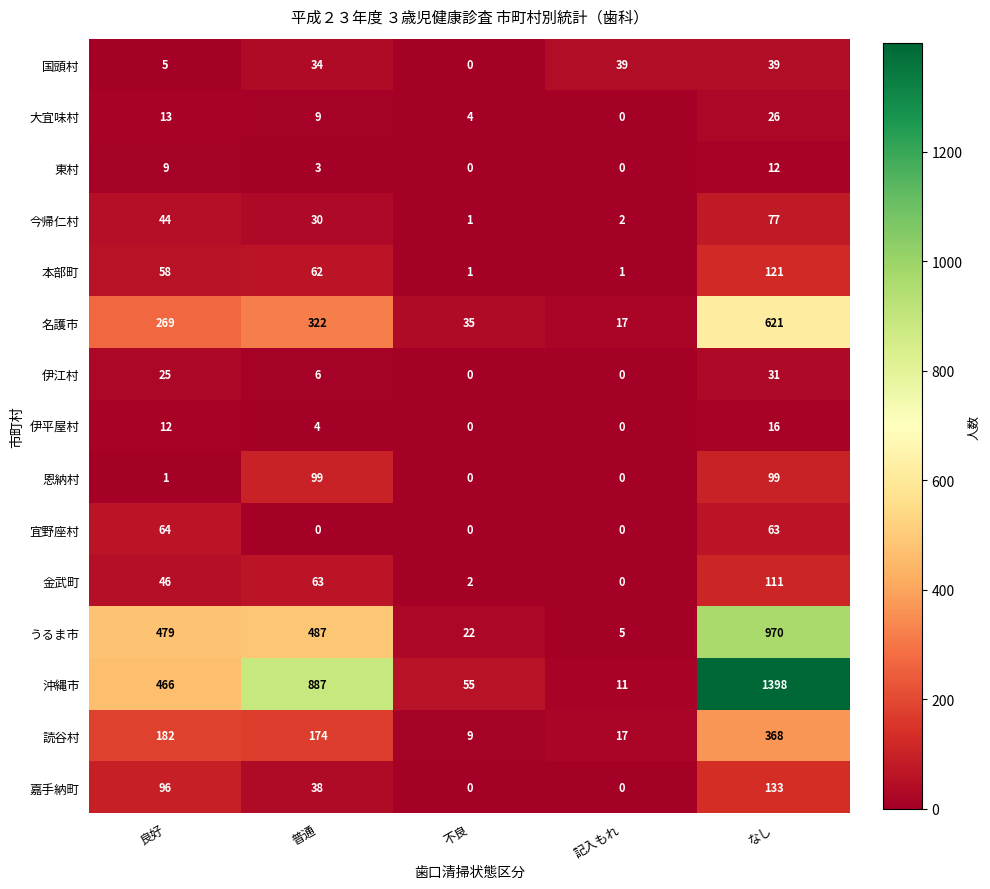

The value of 東村 at 良好 is 9. True or false?

True